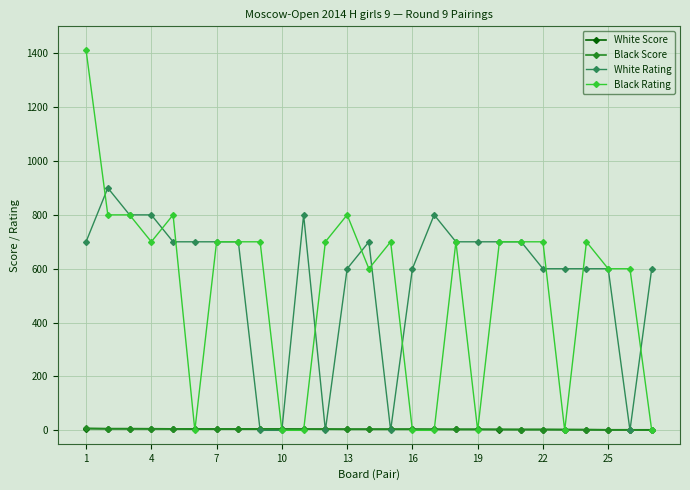

True or false: Black Rating has more than 1 points higher than both neighbors.

True